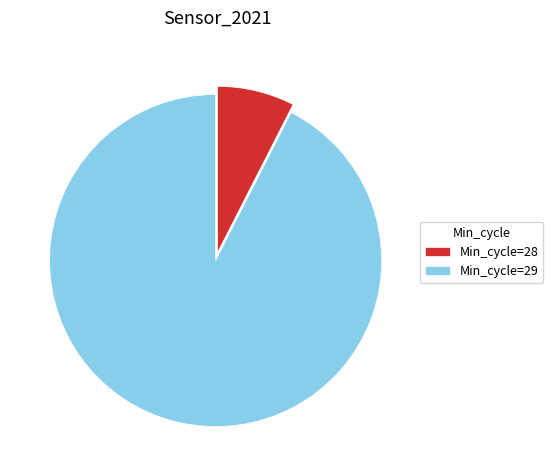

Do Min_cycle=28 and Min_cycle=29 together represent more than half of the pie?

Yes